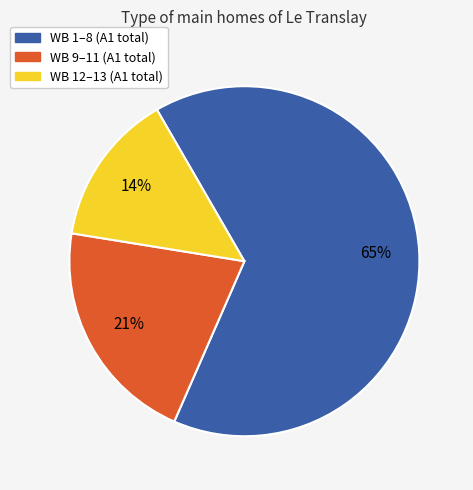

Is there any slice that represents more than half of the pie?

Yes